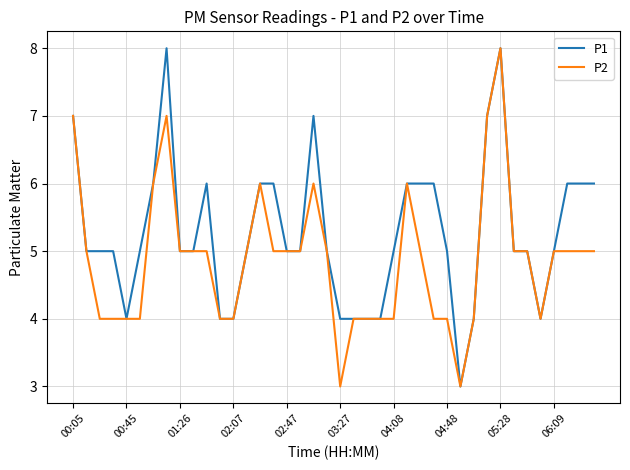

List the series in order of their overall mean, lowest first.

P2, P1